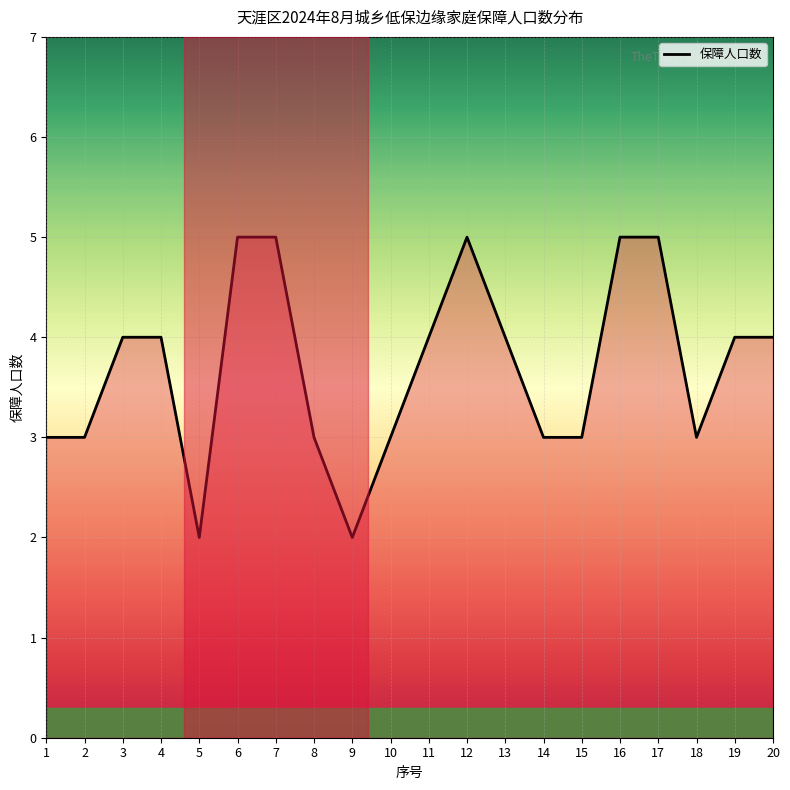

What value does the data have at 19?

4